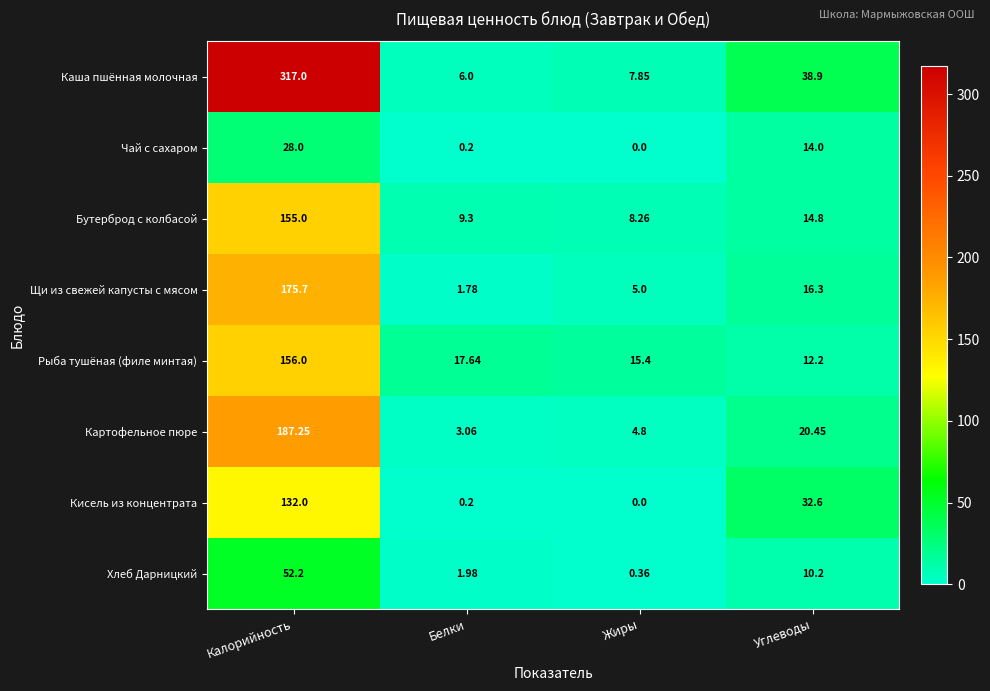

Which category has the highest value in the Рыба тушёная (филе минтая) series?

Калорийность